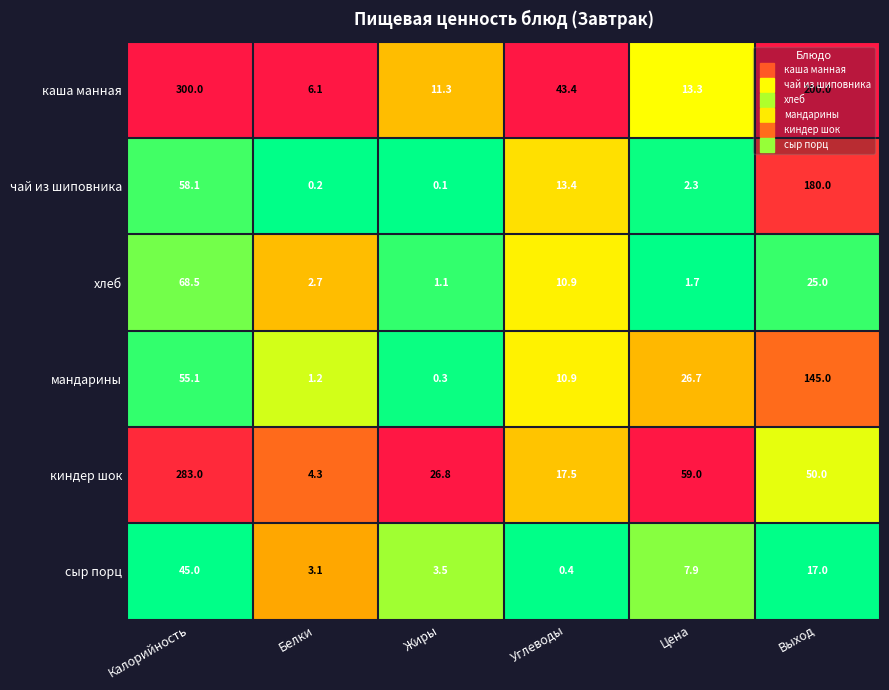

What is the maximum value shown in the chart?

300.0